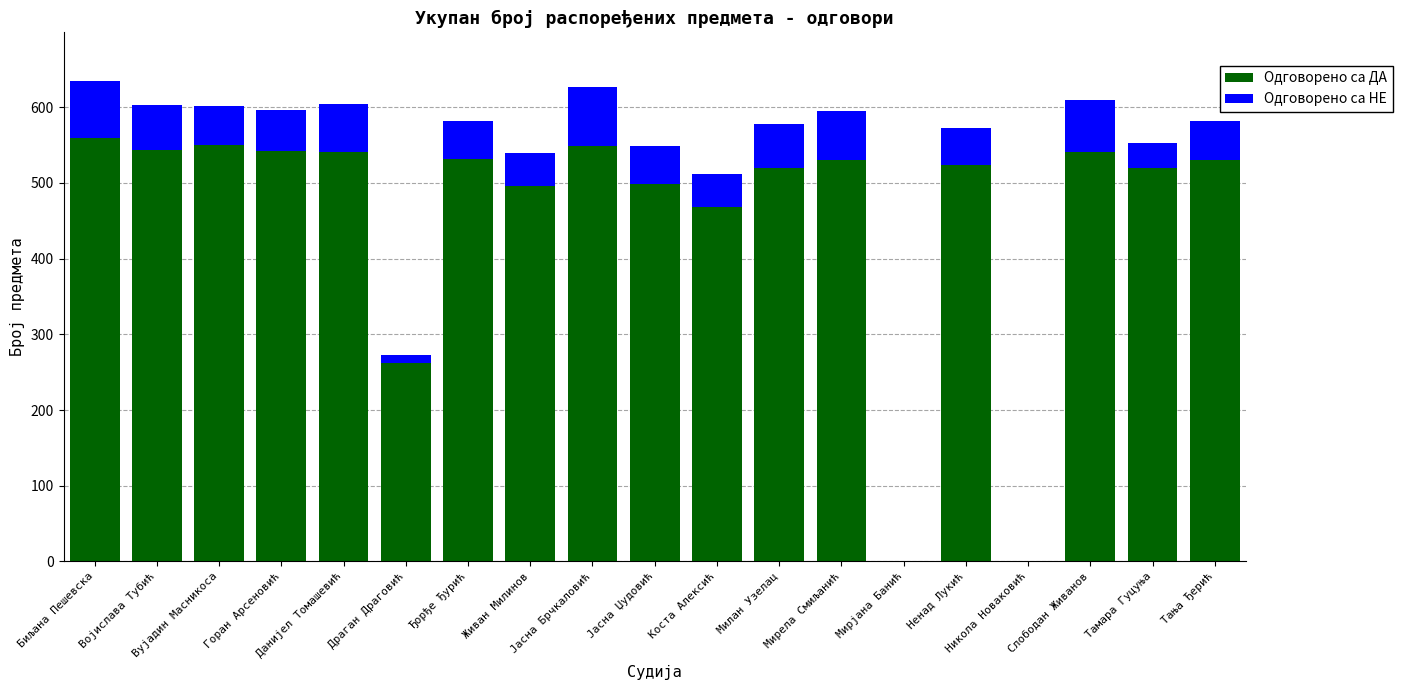

What is the highest value of the Одговорено са ДА series?

559